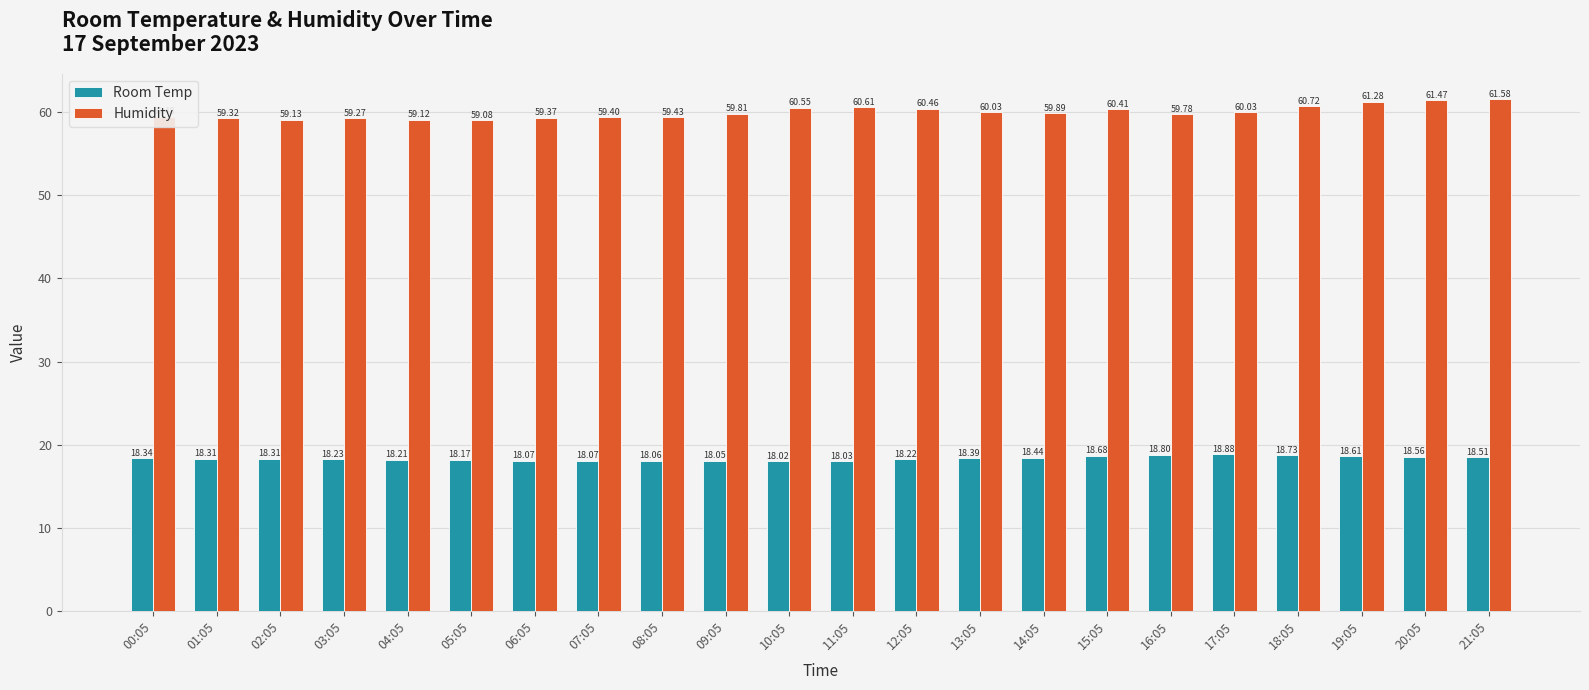

Does the chart contain stacked bars?

No